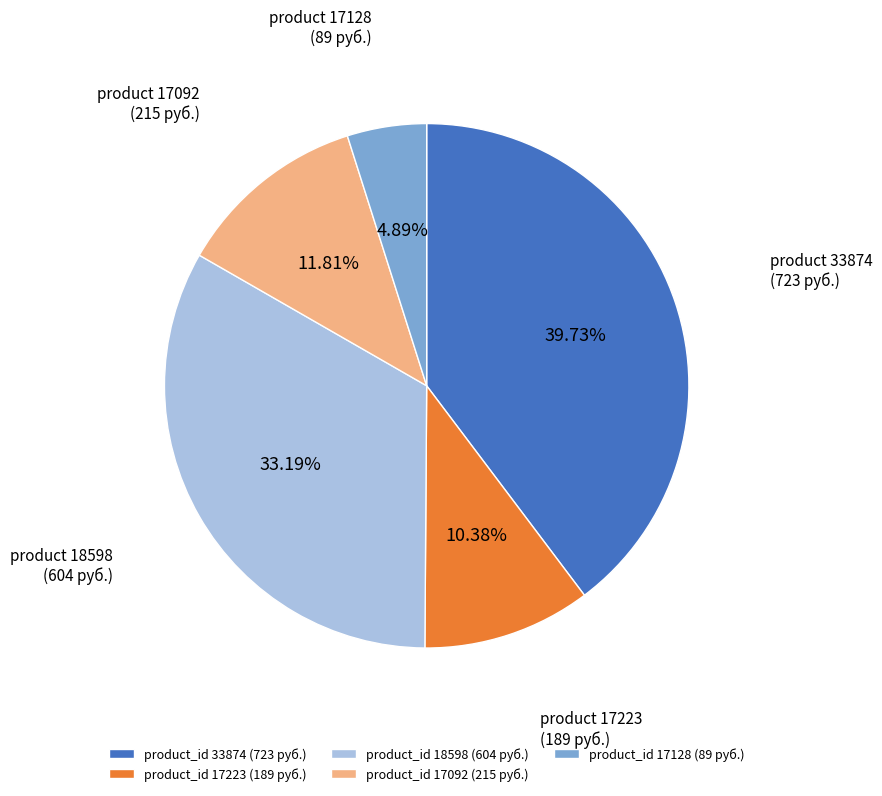

Combined, do product_id 18598 (604 руб.) and product_id 17128 (89 руб.) account for over 50%?

No